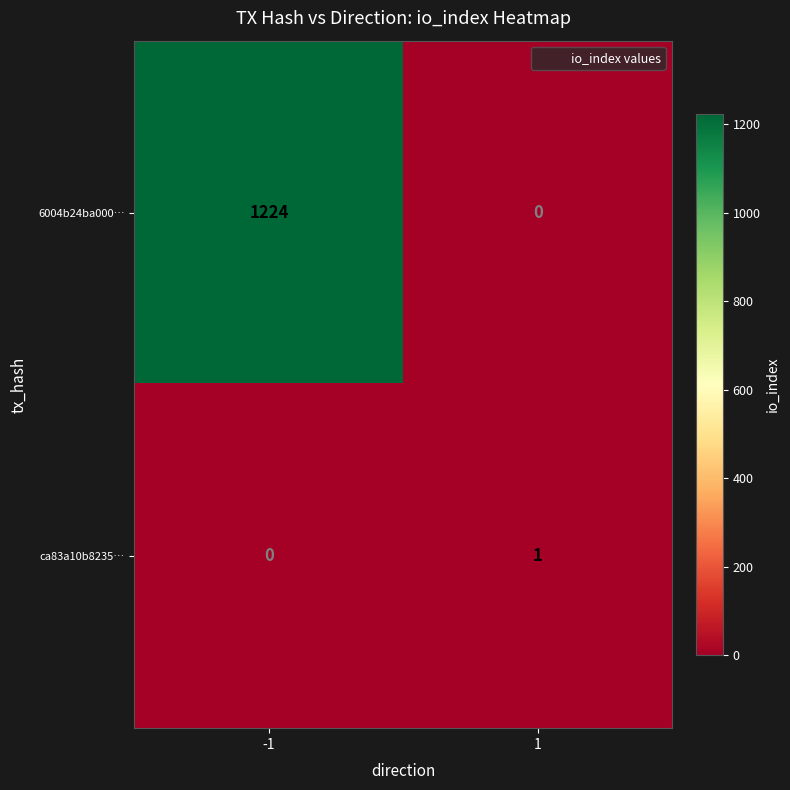

The 6004b24ba000… series shows -479 at 1. True or false?

False